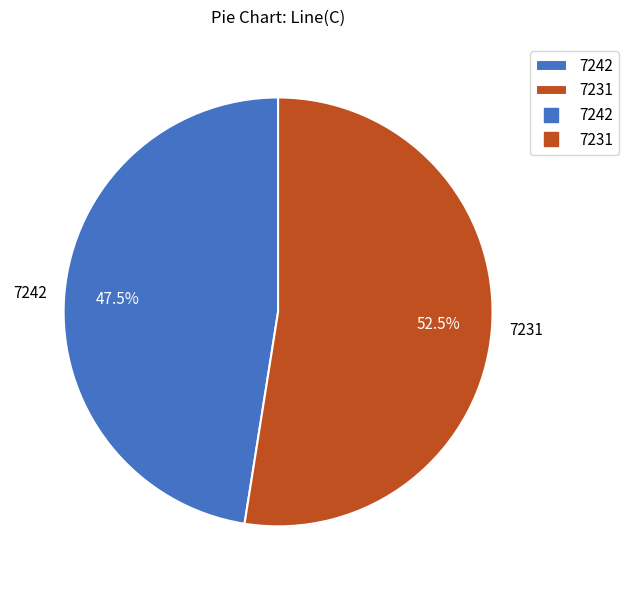

What is the largest slice in the pie chart?

7231